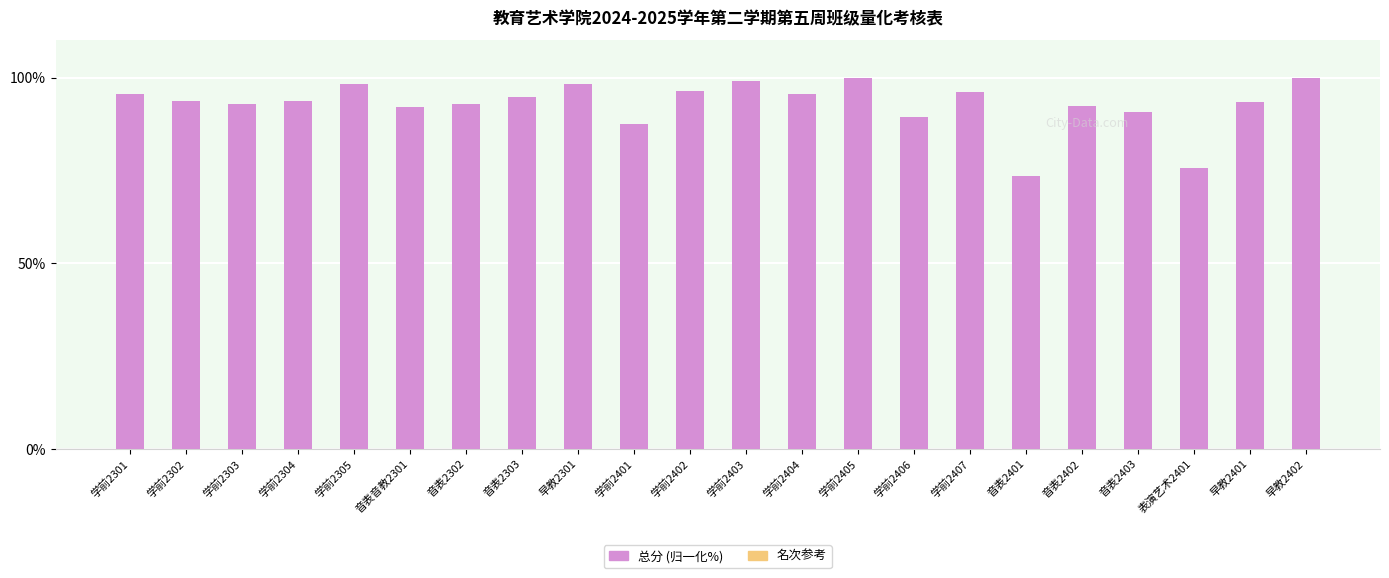

Reading right to left, transcribe all the data shown in this chart.

早教2402=100.0	早教2401=93.4	表演艺术2401=75.7	音表2403=90.7	音表2402=92.5	音表2401=73.5	学前2407=96.0	学前2406=89.4	学前2405=100.0	学前2404=95.6	学前2403=99.1	学前2402=96.5	学前2401=87.6	早教2301=98.2	音表2303=94.7	音表2302=92.9	音表音教2301=92.0	学前2305=98.2	学前2304=93.8	学前2303=92.9	学前2302=93.8	学前2301=95.6